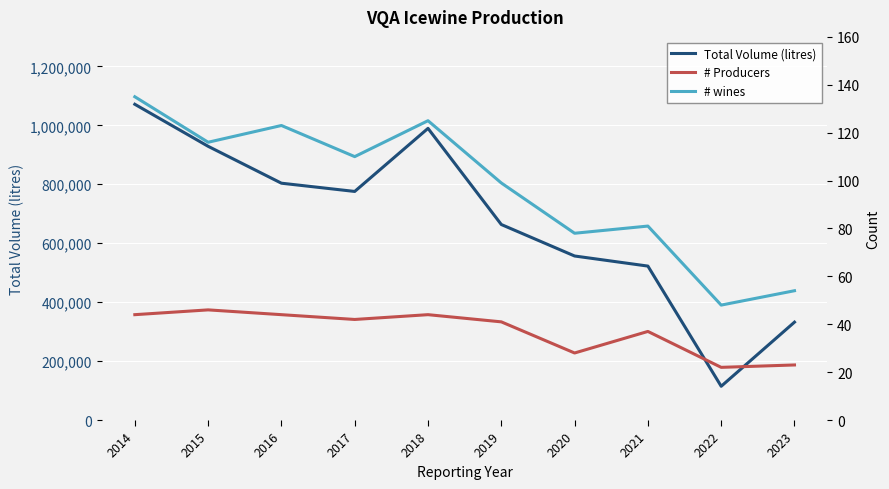

At which category is the sum across all series the highest?

2014